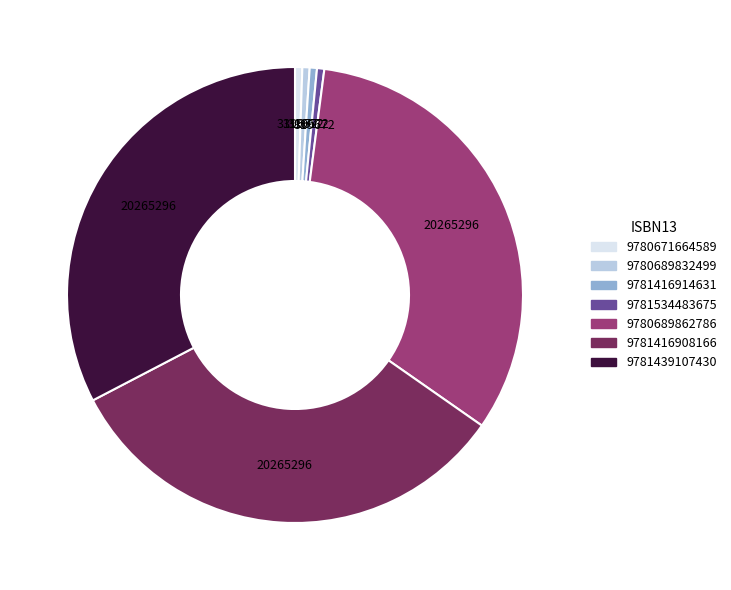

How many slices are in this pie chart?

7